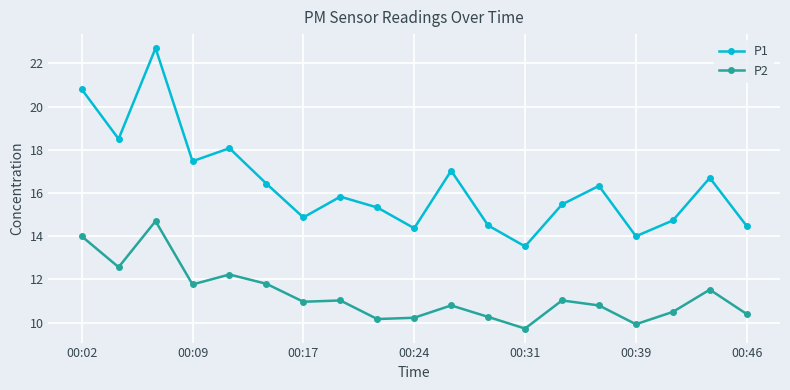

What is the average value of the P1 series?

16.4